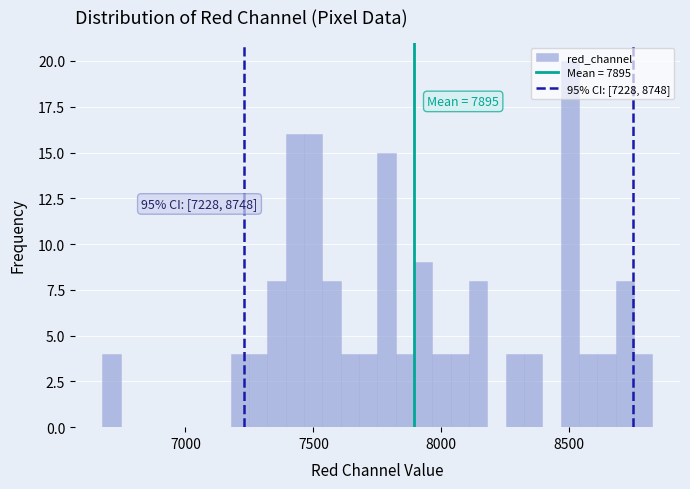

Read against the x-axis, roughly where is the centre of the tallest bar?

8500